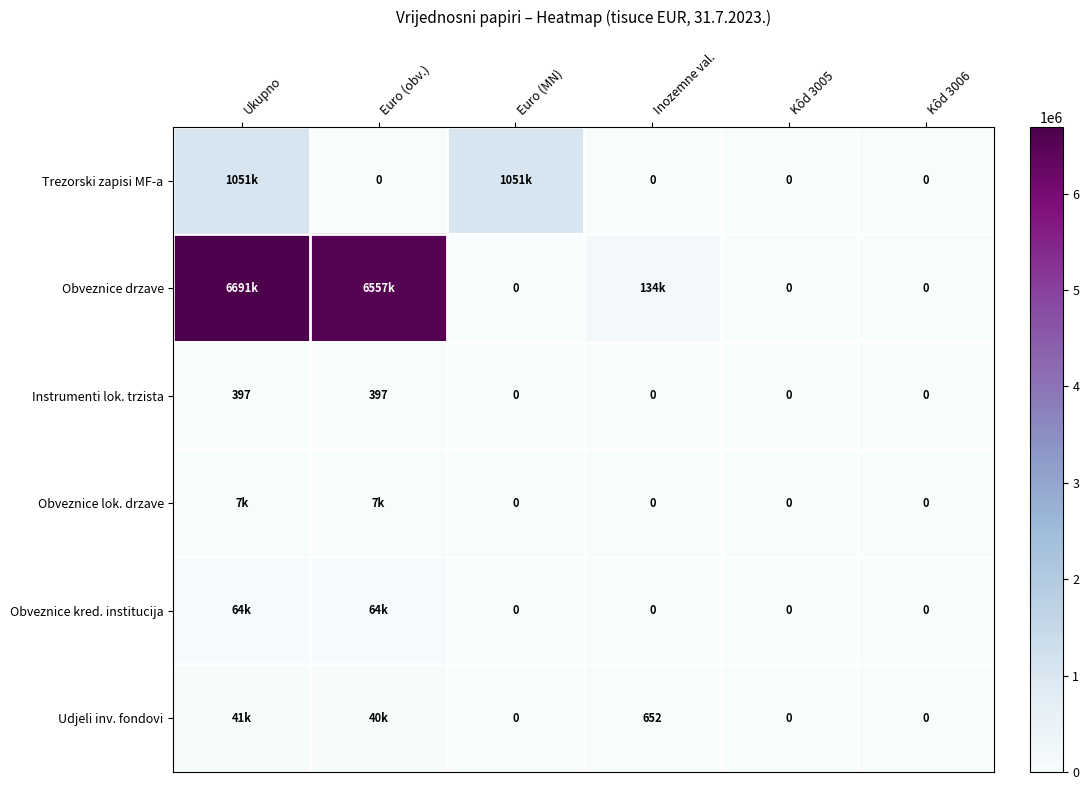

What is the total value across all series at Euro (MN)?

1051084